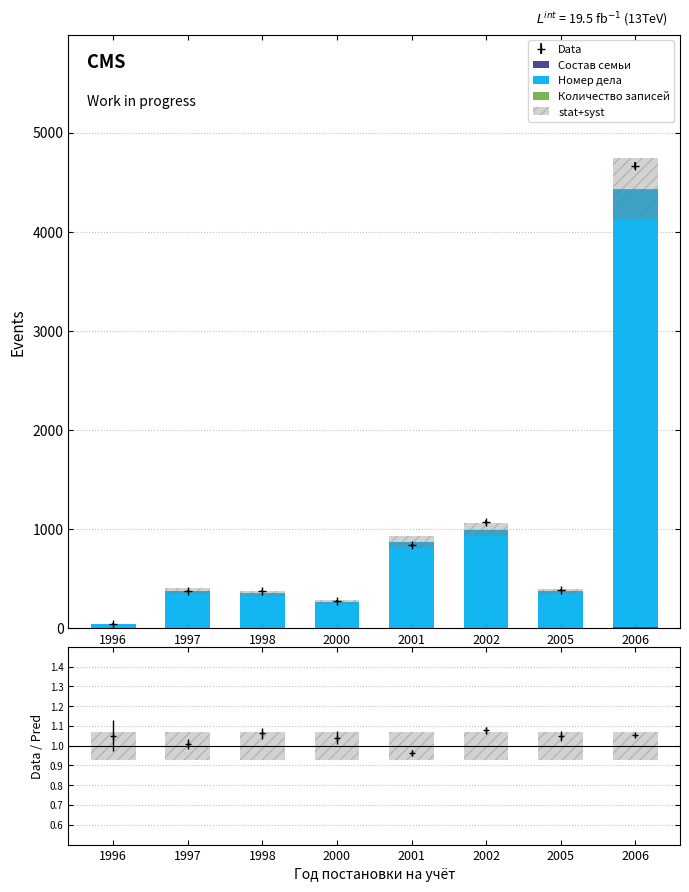

What is the approximate value of stat+syst at 1997?

0.1